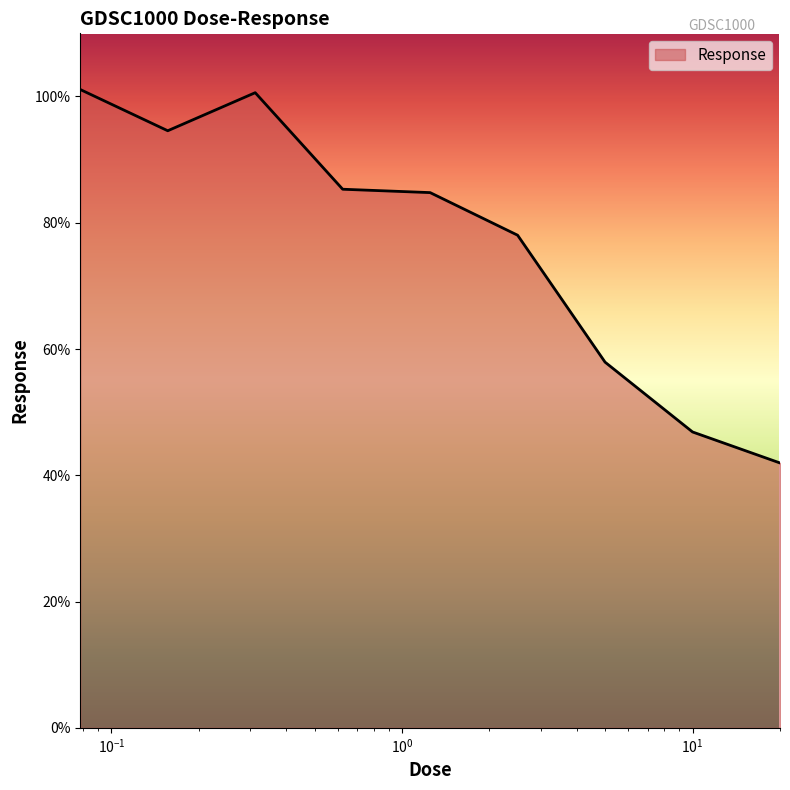

What is the smallest value displayed?

42.0